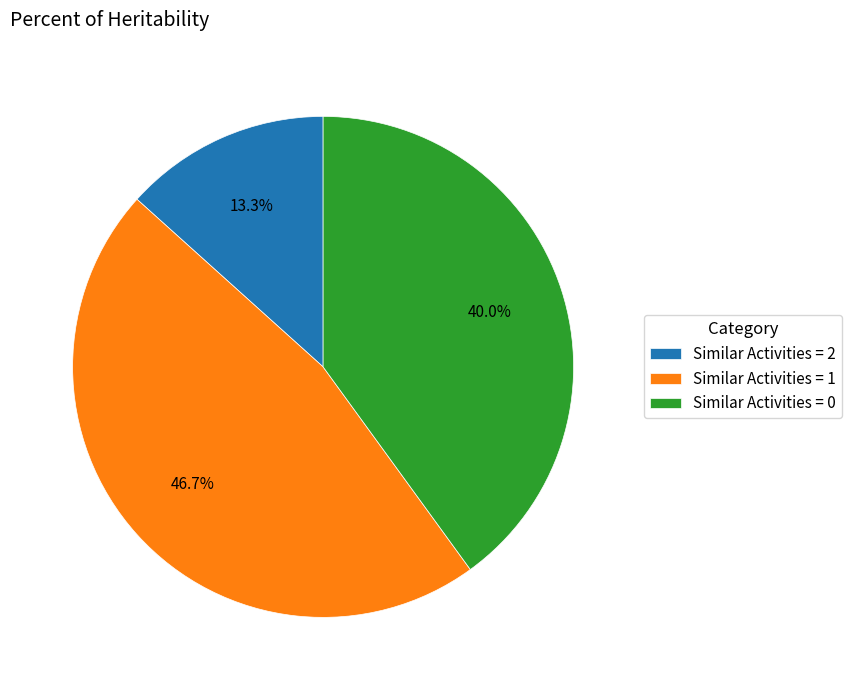

To the nearest percent, what is the average slice percentage?

33%